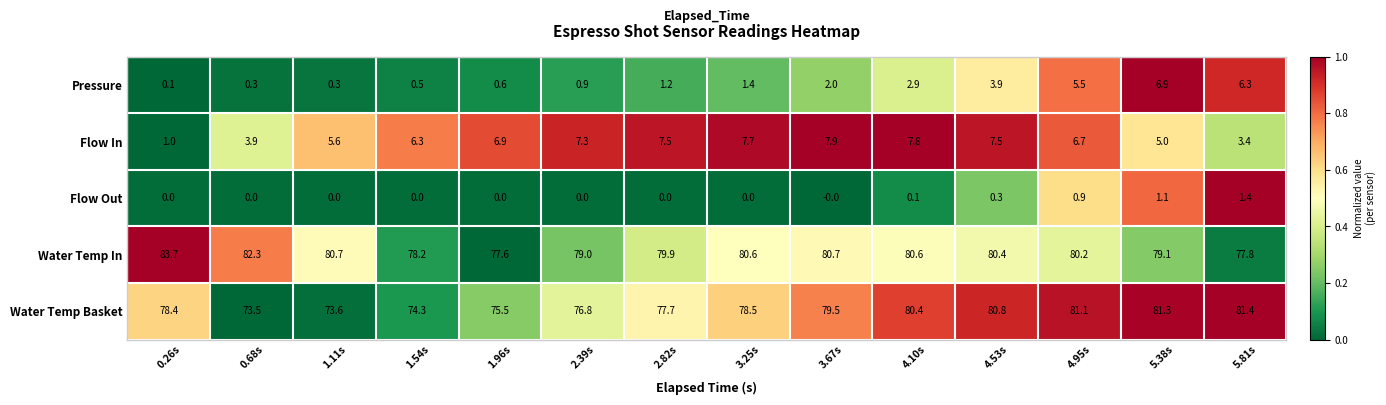

At which category is the sum across all series the highest?

4.95s